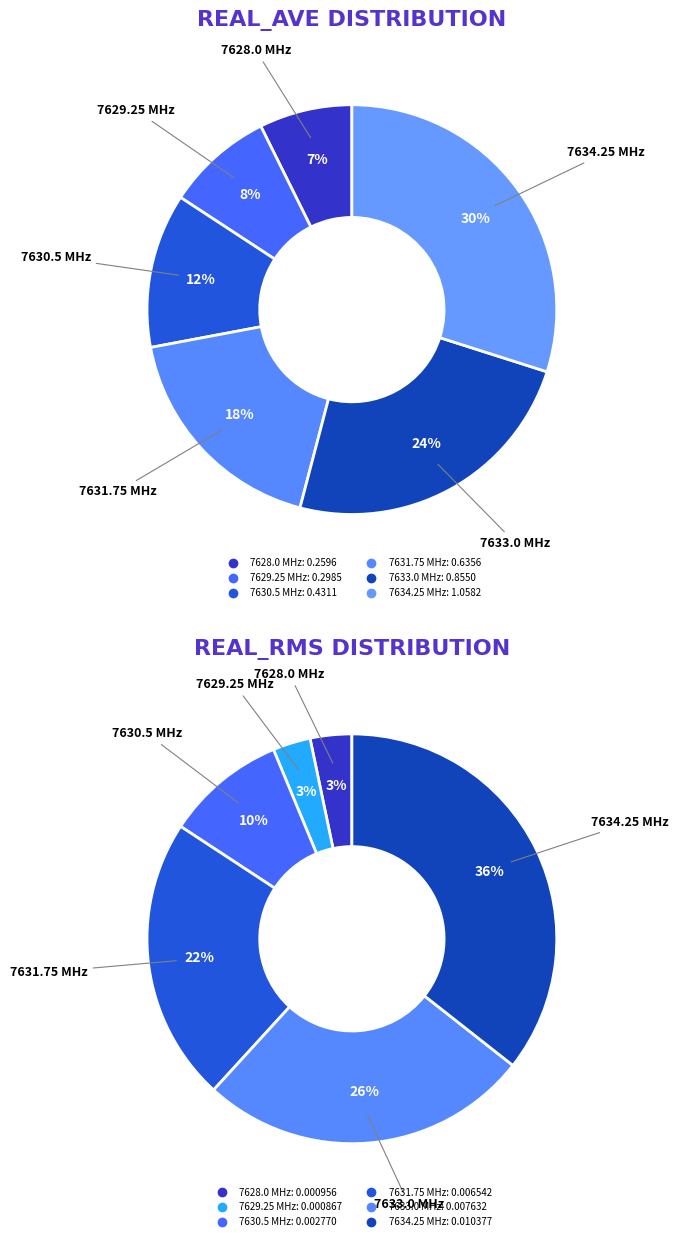

How many segments does this pie chart have?

6